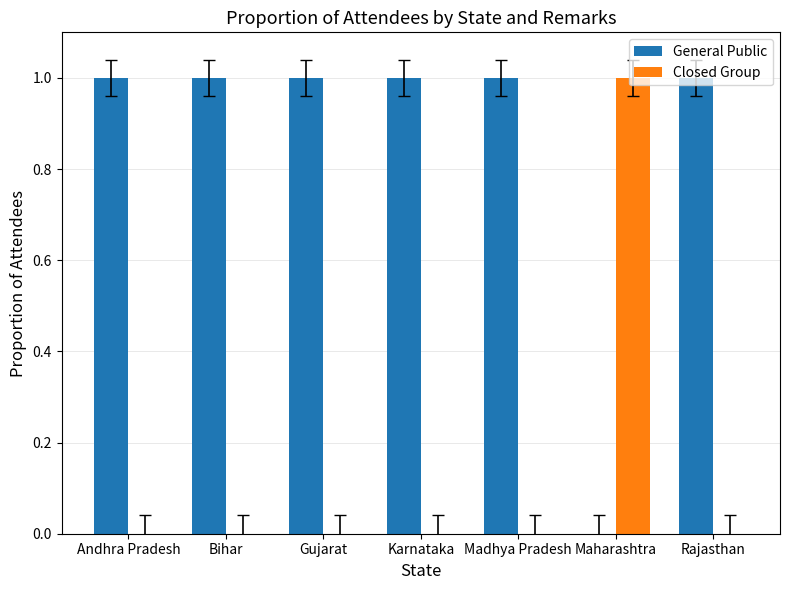

Which series has the largest total across all categories?

General Public